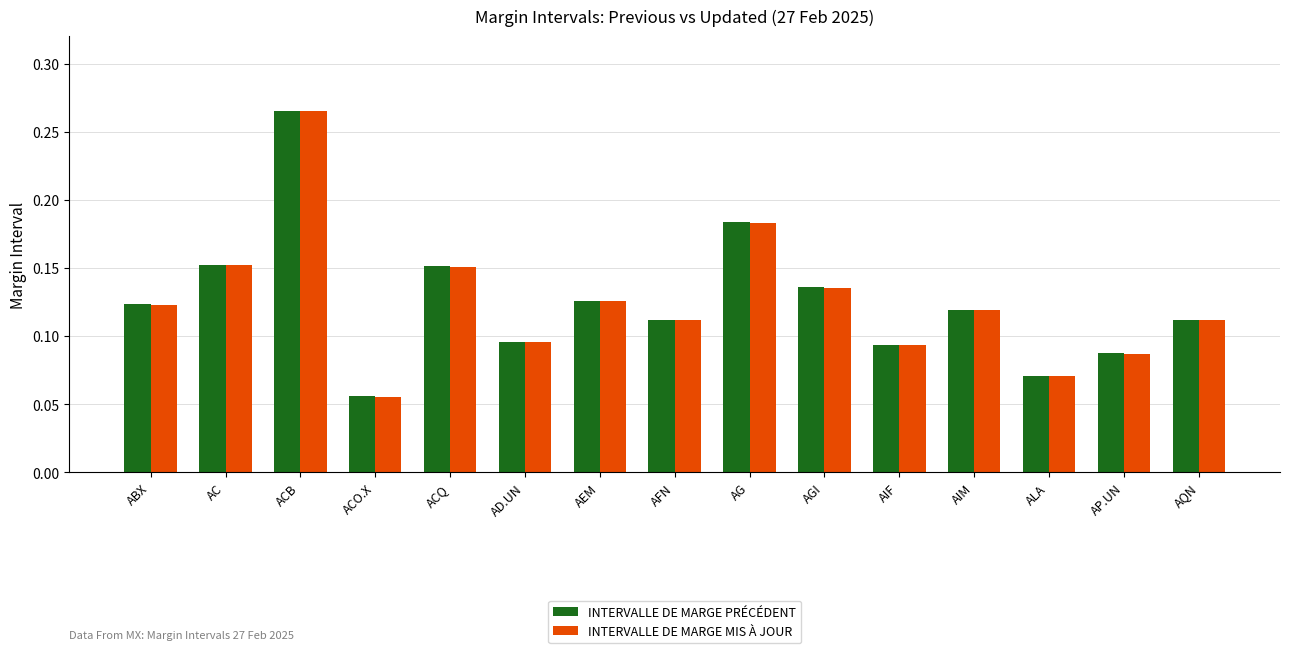

How many groups of bars are there?

15